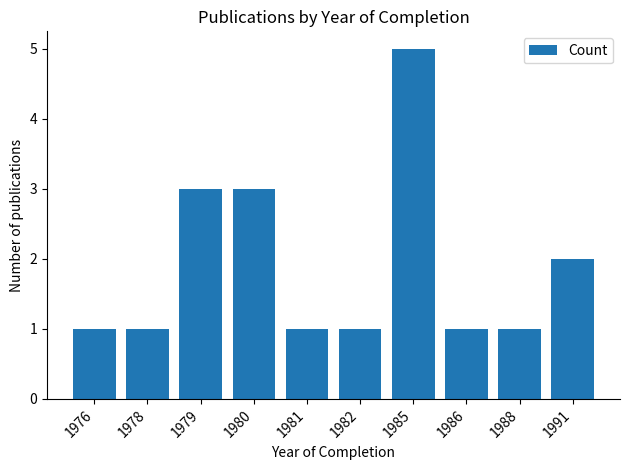

What is the ratio of the value at 1980 to the value at 1981?

3.0